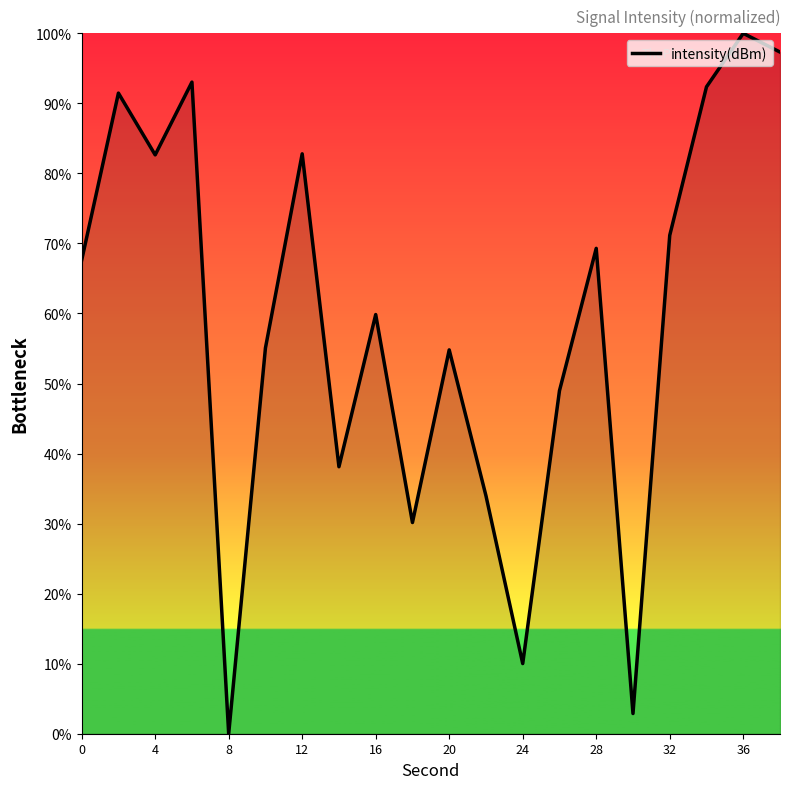

How many positive values are there?

19